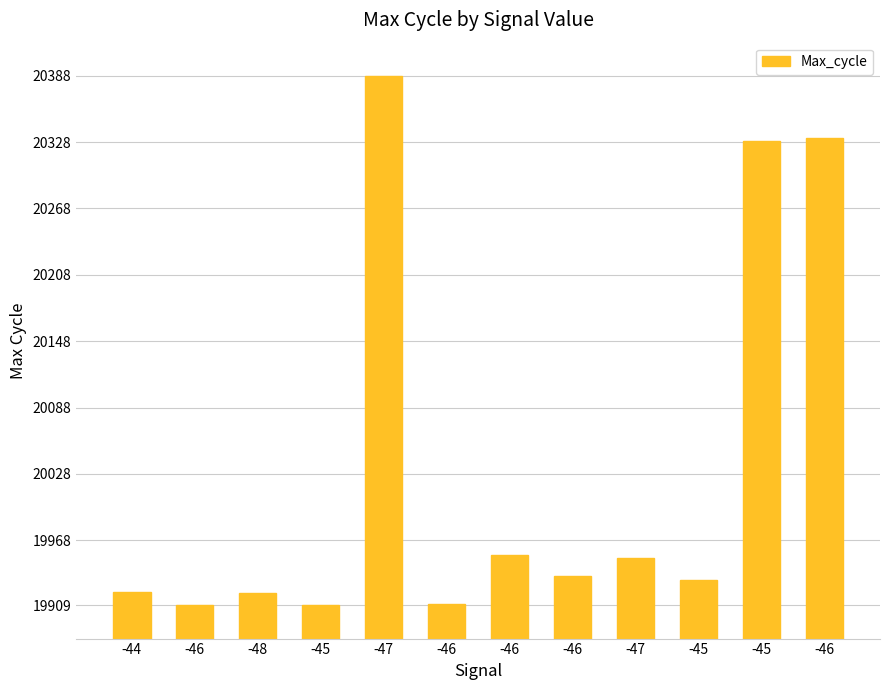

How many data points are less than 19936?

6